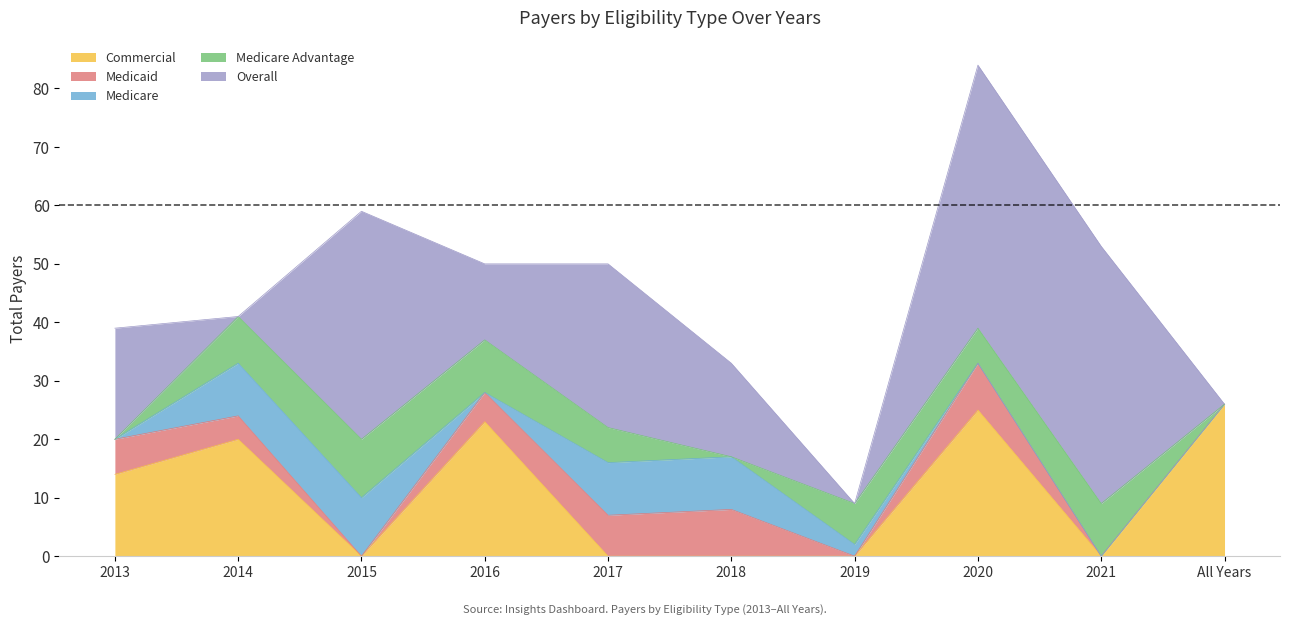

At 2015, list the series in order from largest to smallest.

Overall, Medicare, Medicare Advantage, Commercial, Medicaid